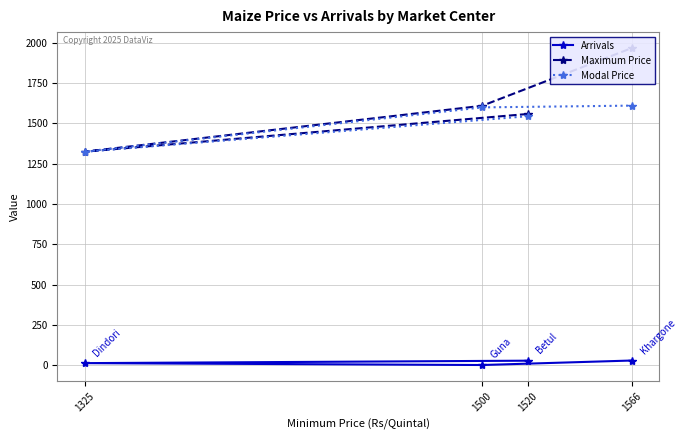

What is the sum of all Modal Price values?

6081.0